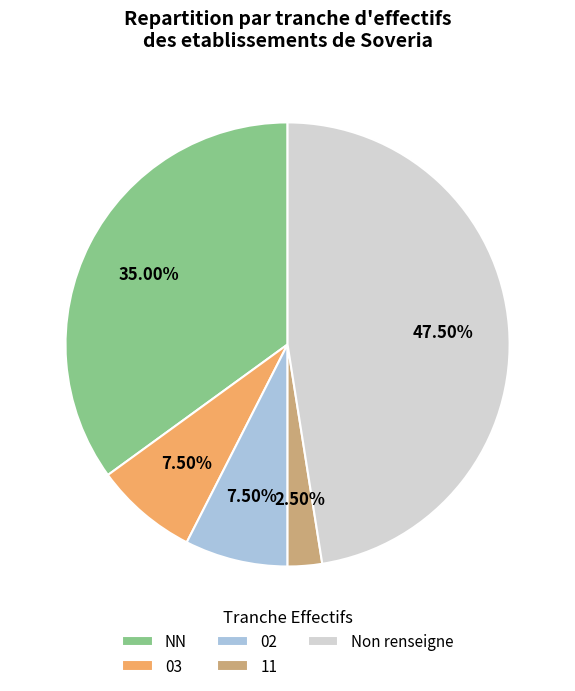

How many slices are in this pie chart?

5